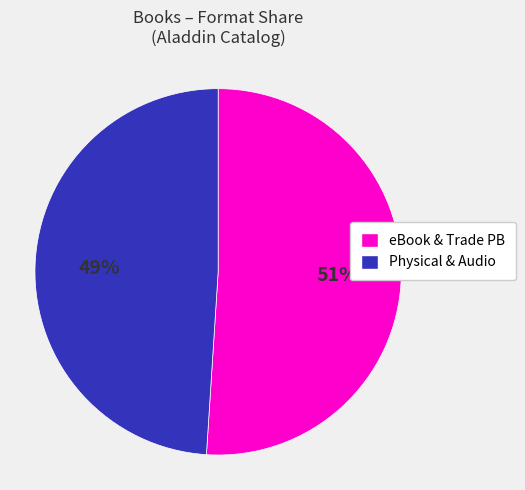

To the nearest percent, what is the average slice percentage?

50%